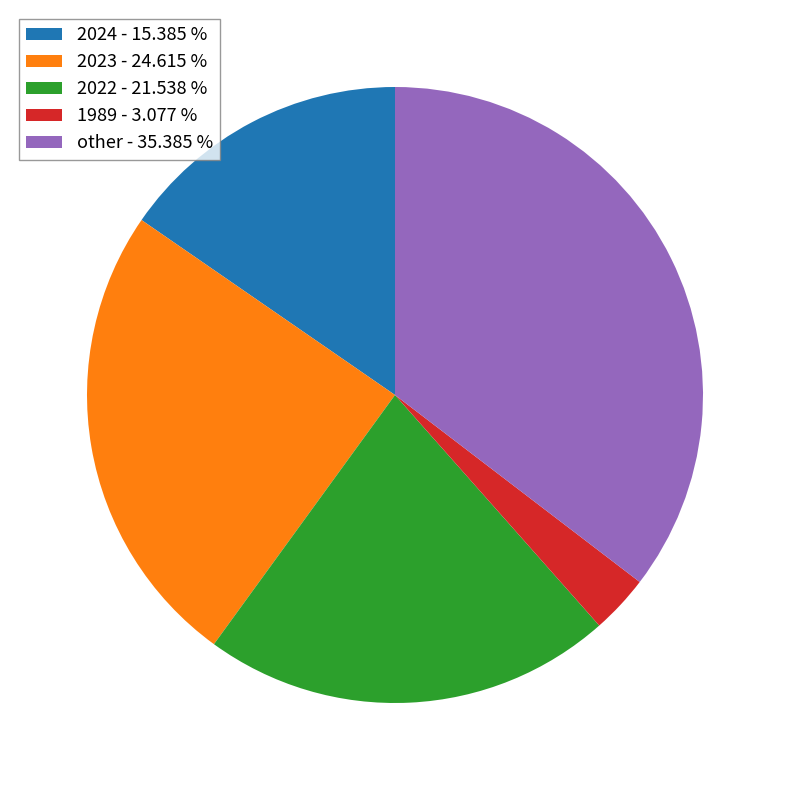

Which category has the biggest portion of the pie?

other - 35.385 %